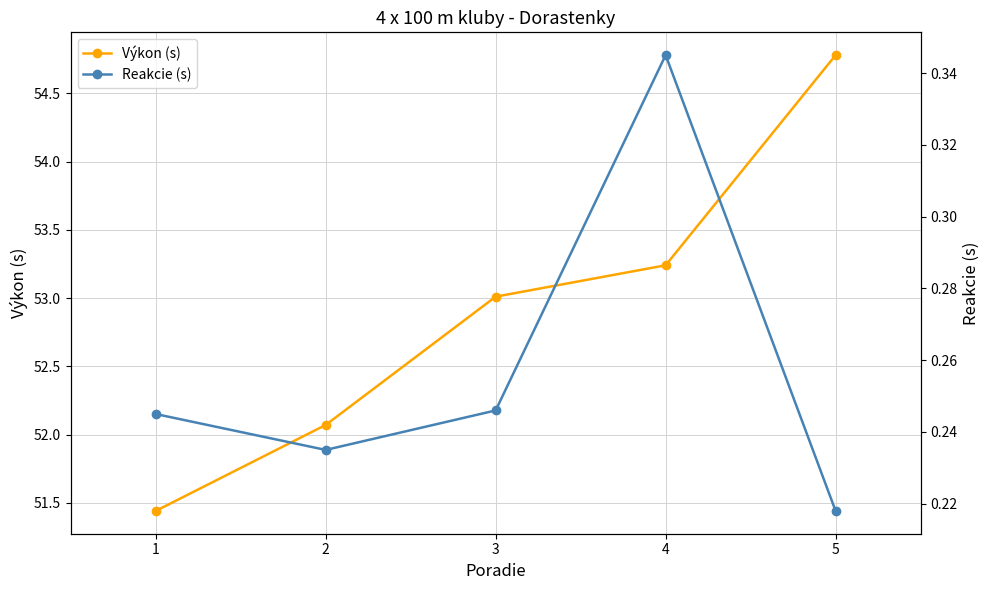

True or false: Reakcie (s) and Výkon (s) cross at least once.

False